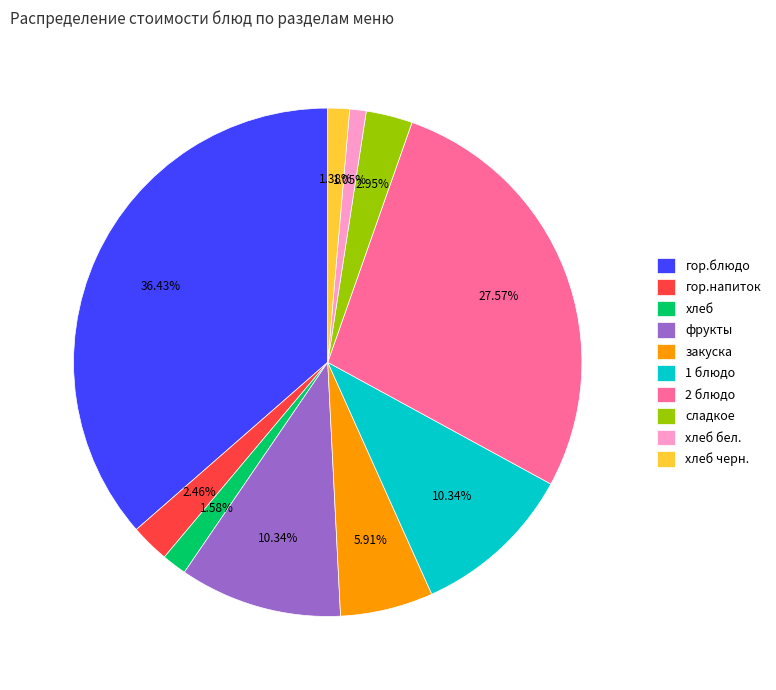

Approximately how many times larger is the value at 1 блюдо compared to сладкое?

3.5